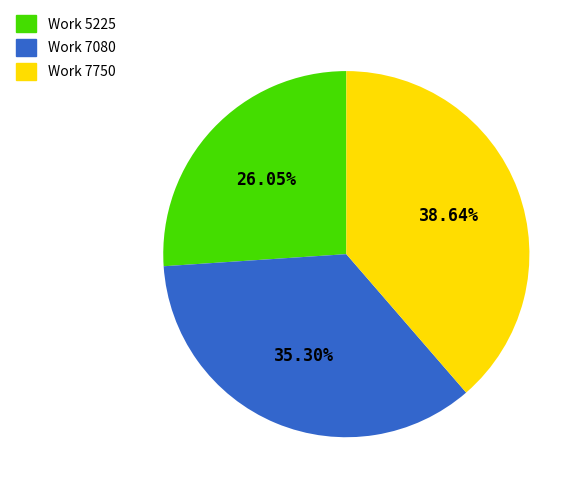

How many segments does this pie chart have?

3